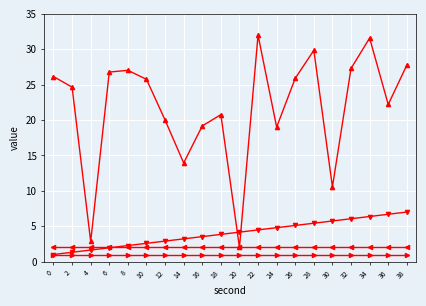

What is the difference between the highest and lowest values at 26?

24.9